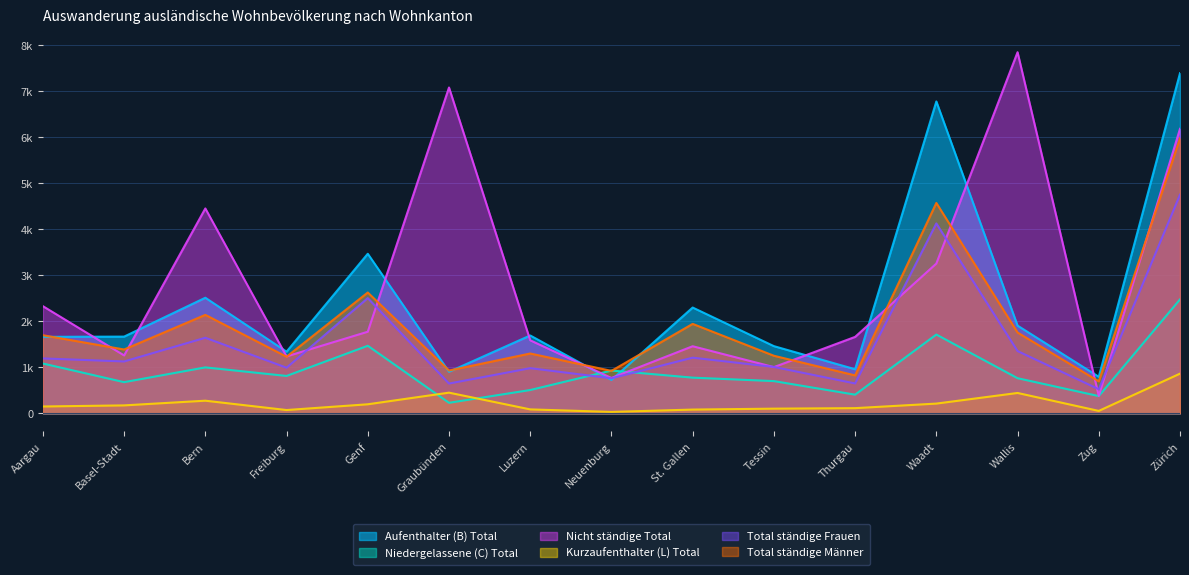

What is the difference between the maximum and second lowest values in the Nicht ständige Total series?

7081